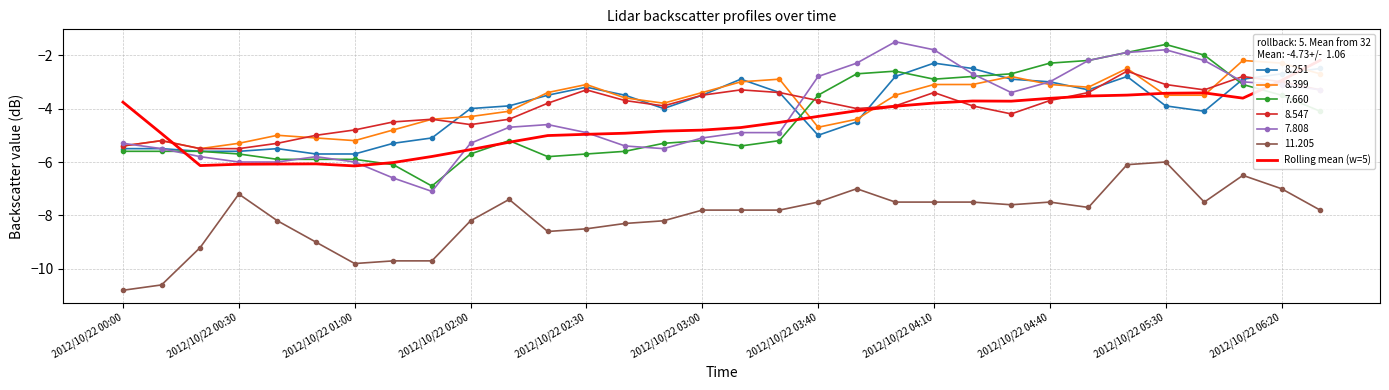

How many data points are less than -4?

19